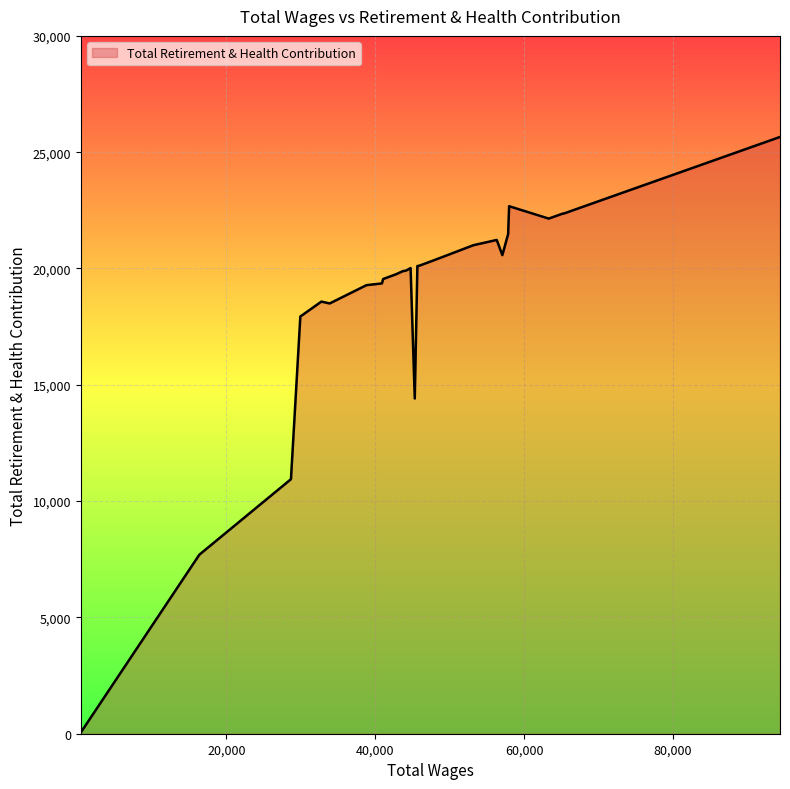

True or false: there are more than 1 points higher than both neighbors.

True